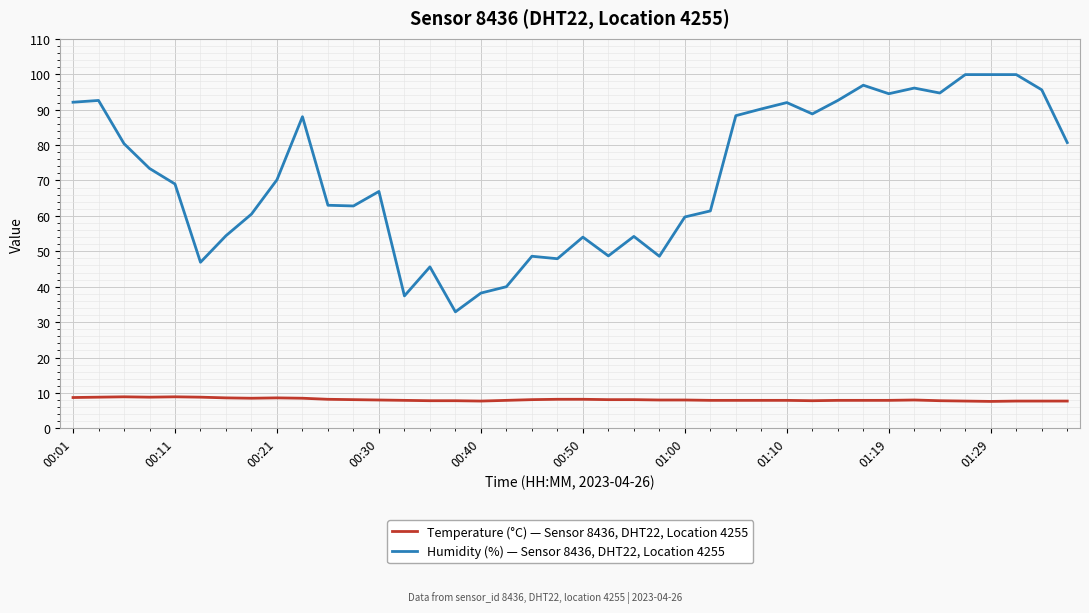

What is the greatest value displayed?

99.9